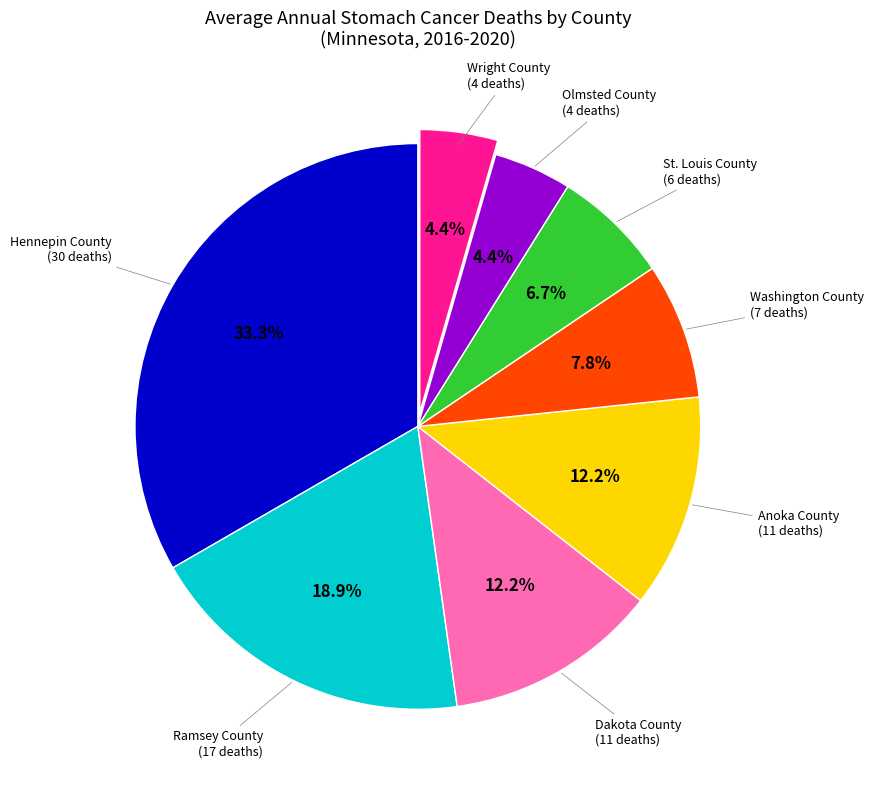

Is there any slice that represents more than half of the pie?

No